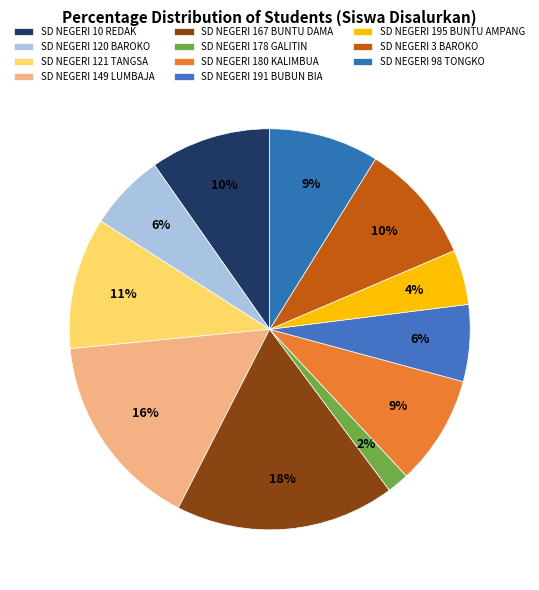

How many slices are in this pie chart?

11